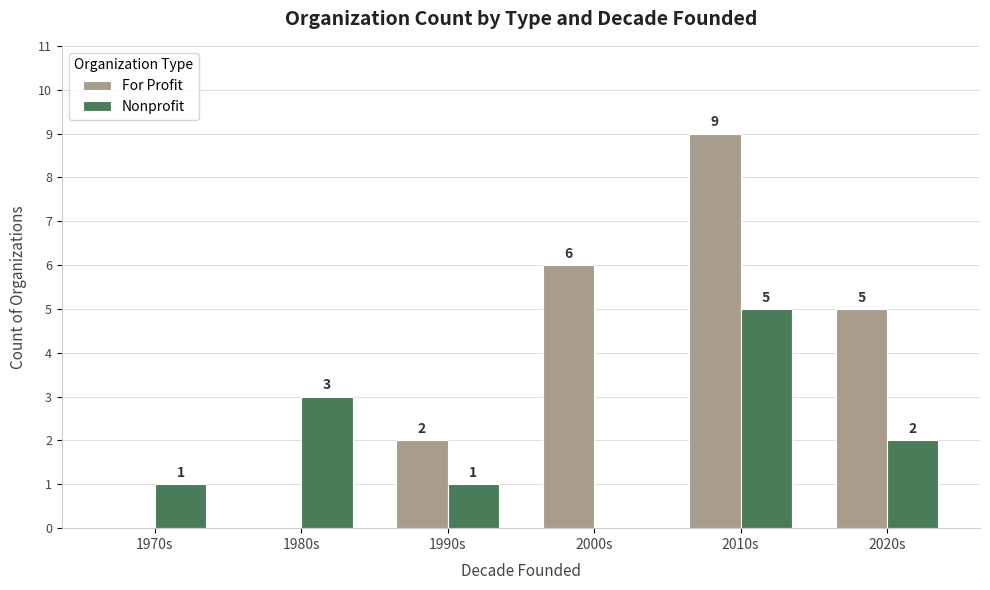

Where does the For Profit series first go above 5?

2000s